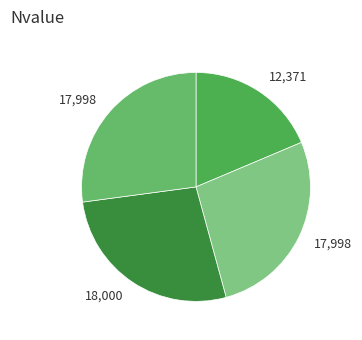

Is there any slice that represents more than half of the pie?

No